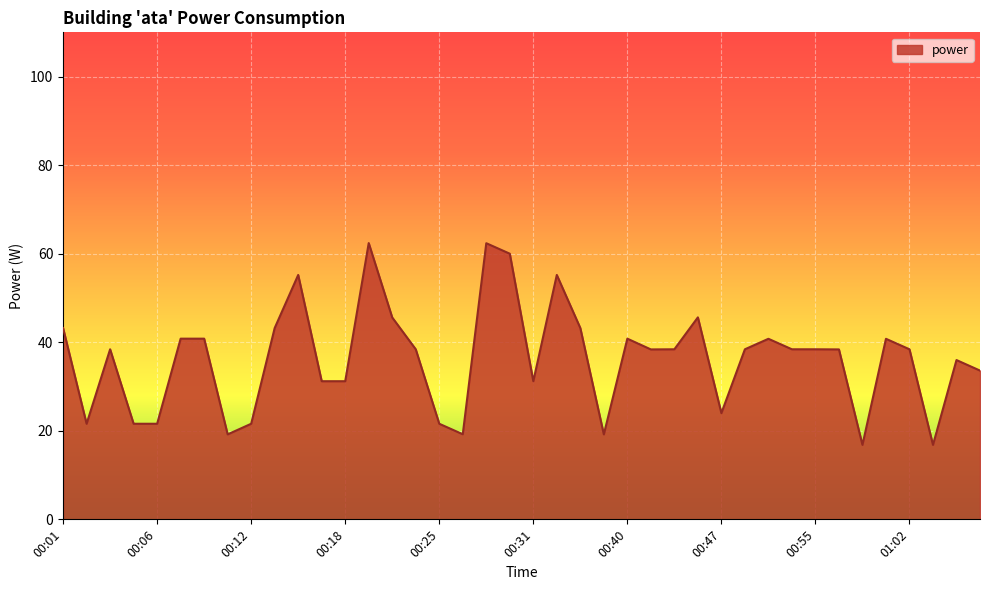

What is the difference between the maximum and minimum values?

45.6